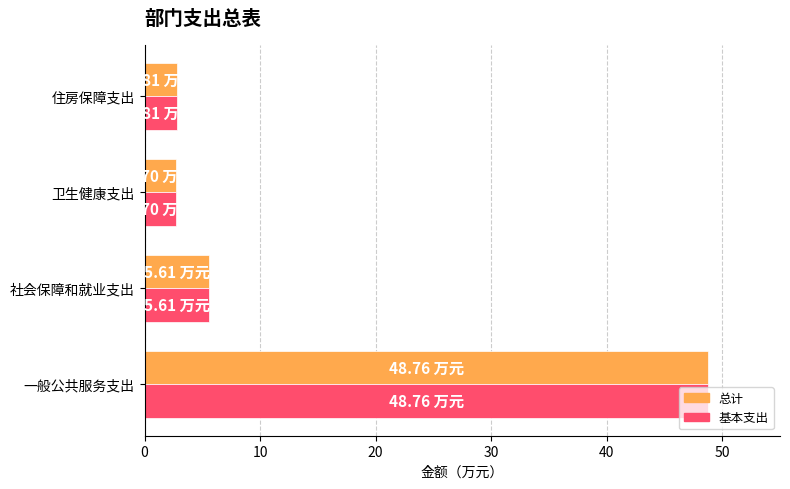

What is the difference between the maximum and minimum values in the 总计 series?

46.1